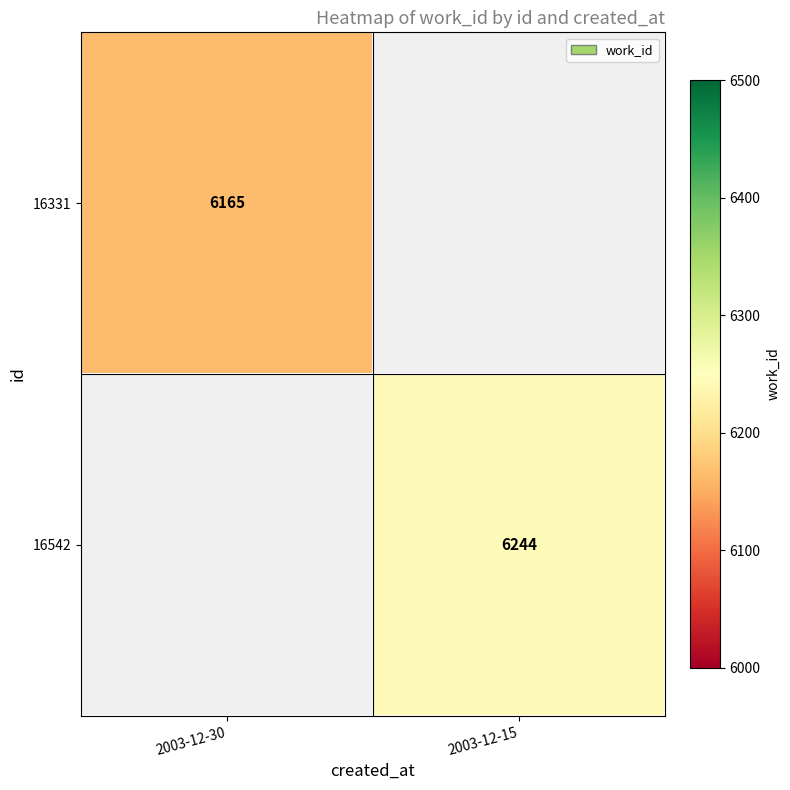

Is the value of 16542 at 2003-12-15 greater than the value of 16331 at 2003-12-30?

Yes